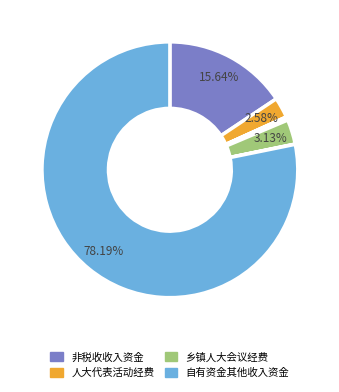

Is there a majority slice in this chart?

Yes